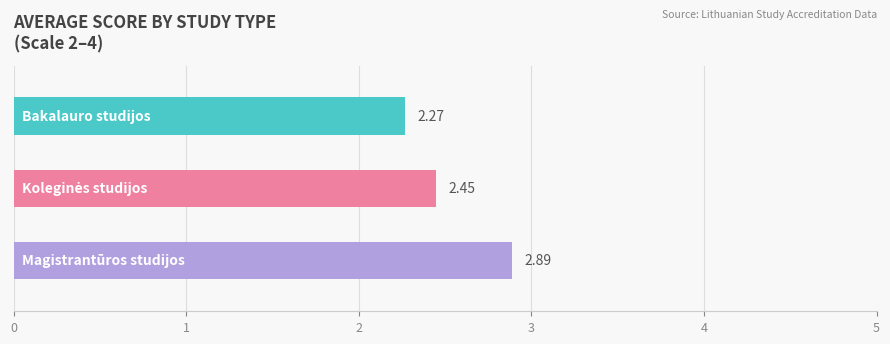

Approximately how many times larger is the value at Koleginės studijos compared to Magistrantūros studijos?

0.8